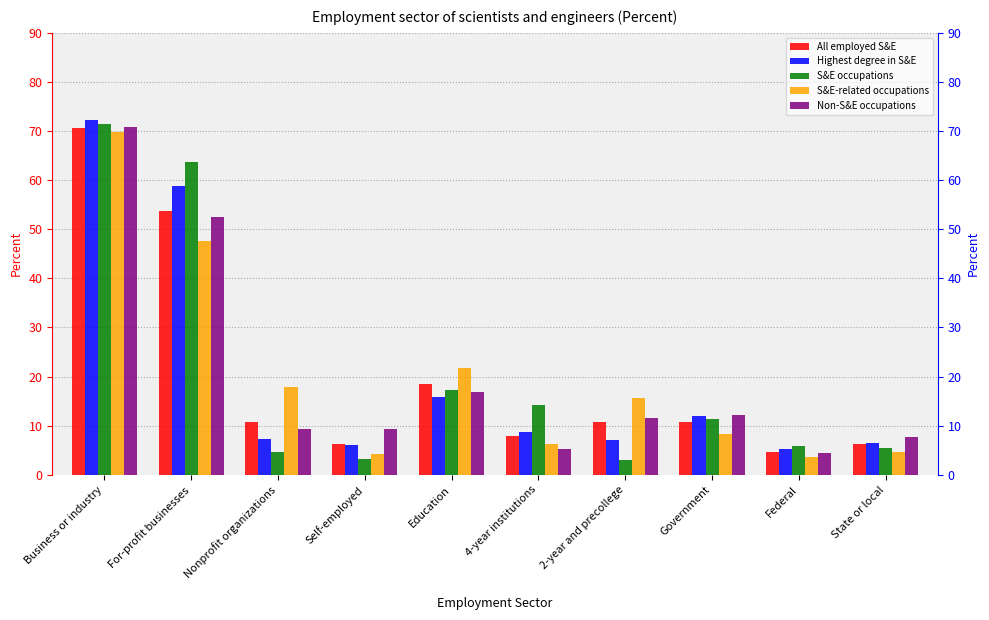

How many values in the All employed S&E series are below 10?

4